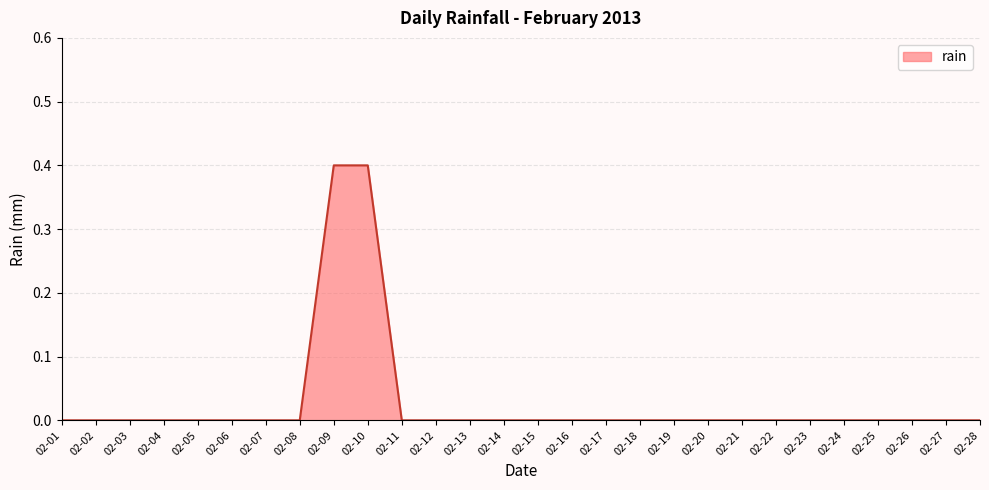

What is the greatest value displayed?

0.4